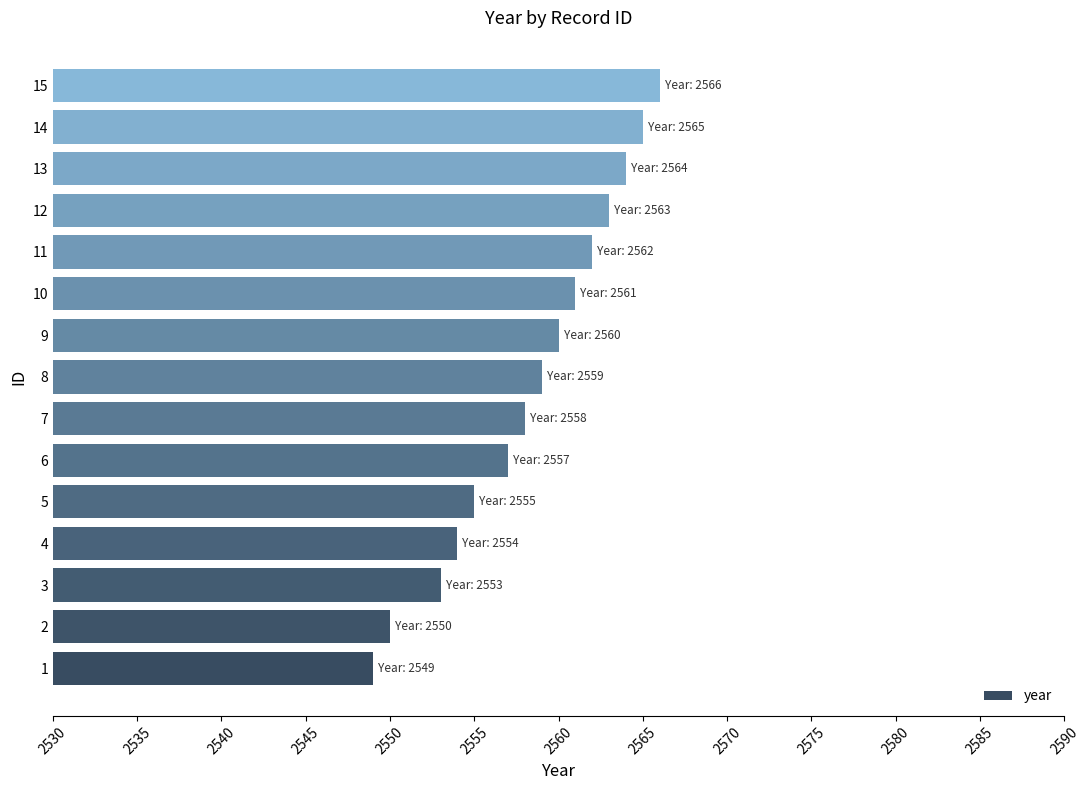

What is the difference between the maximum and second lowest values?

16